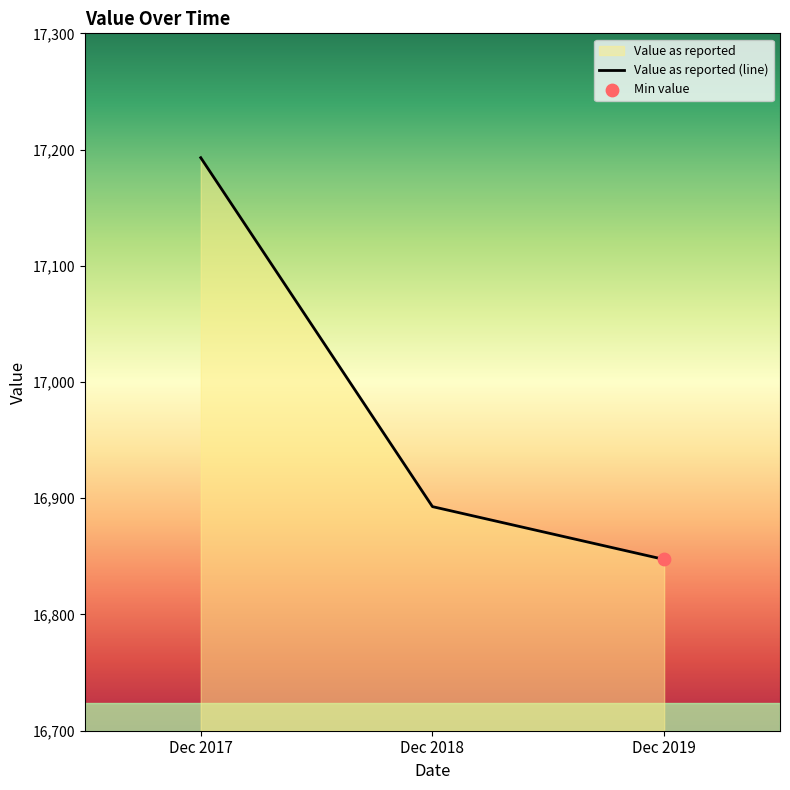

Between Dec 2018 and Dec 2017, which is larger?

Dec 2017